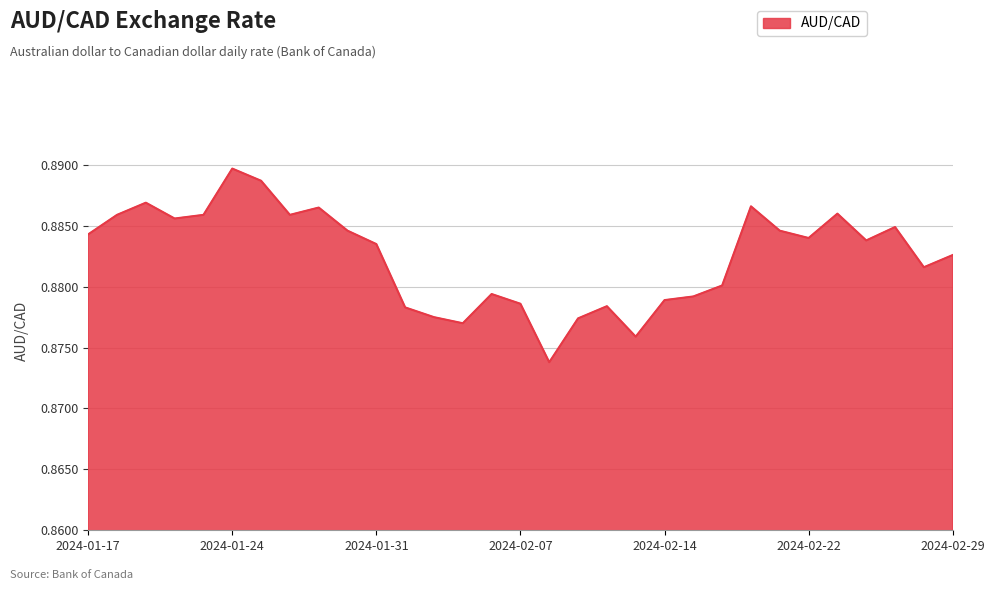

Does the chart have visible grid lines?

Yes